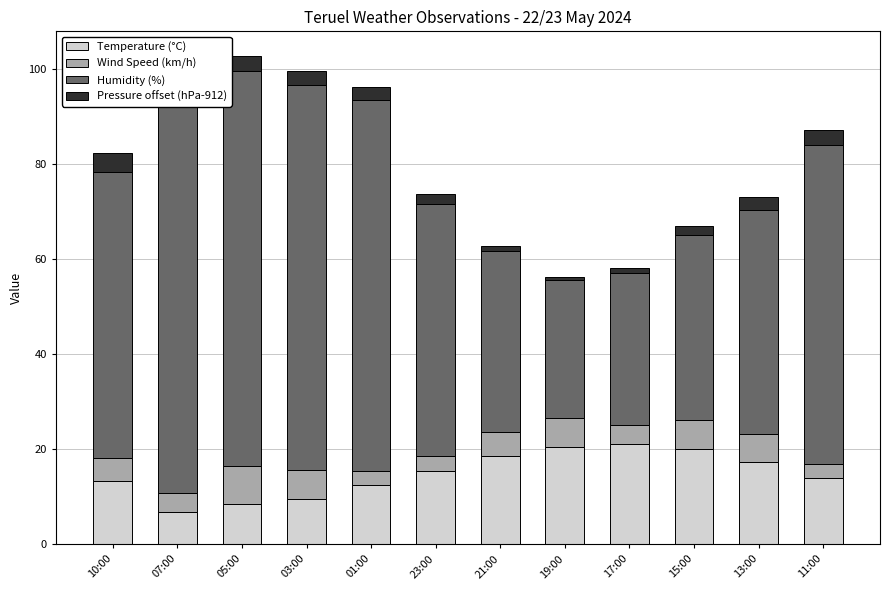

List the series in order of their peak value, lowest first.

Pressure offset (hPa-912), Wind Speed (km/h), Temperature (°C), Humidity (%)